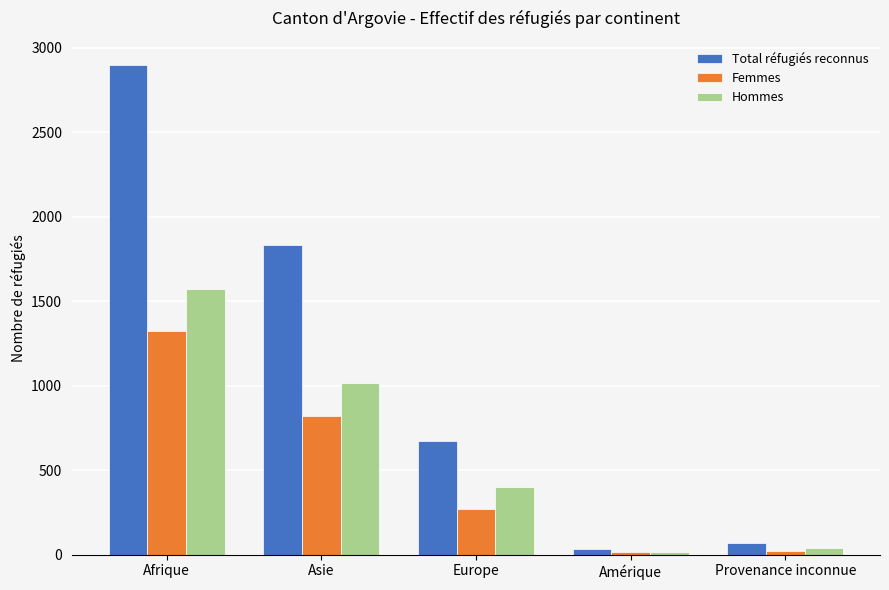

What is the label of the 4th bar from the right?

Asie